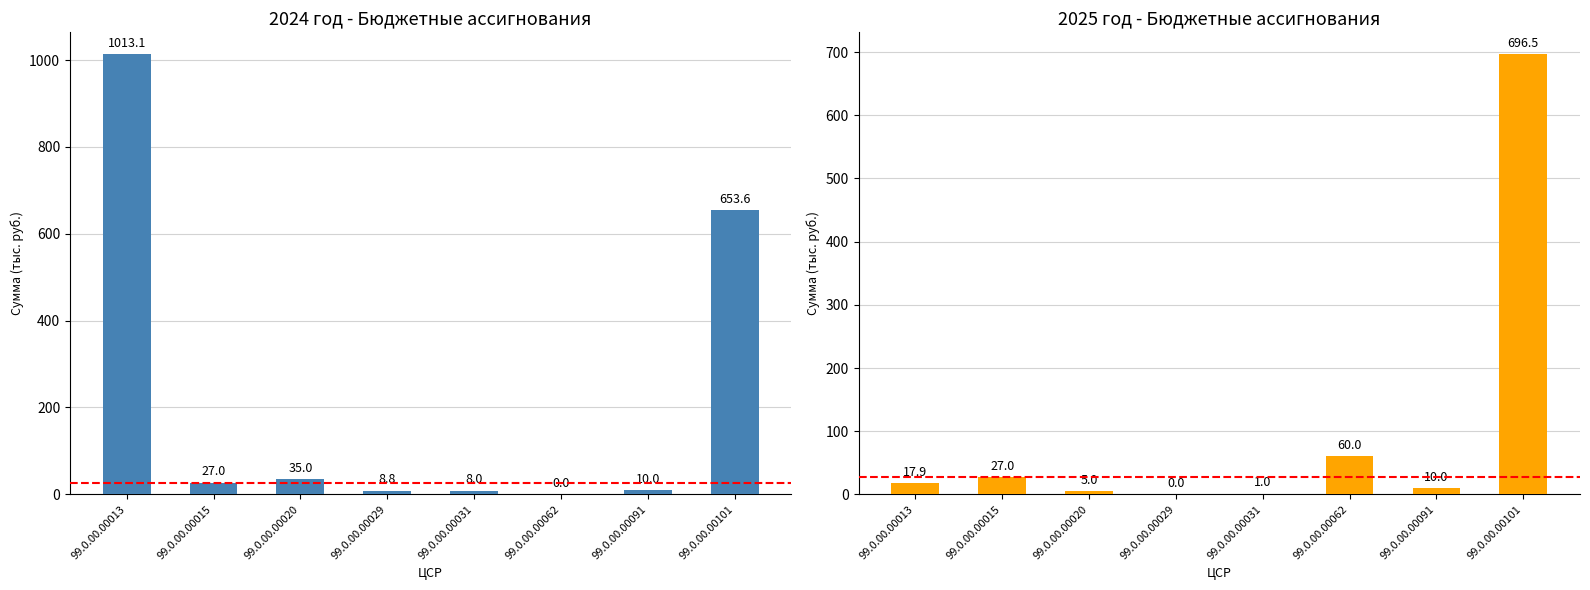

What are all the series names shown in the legend?

2024 год, 2025 год